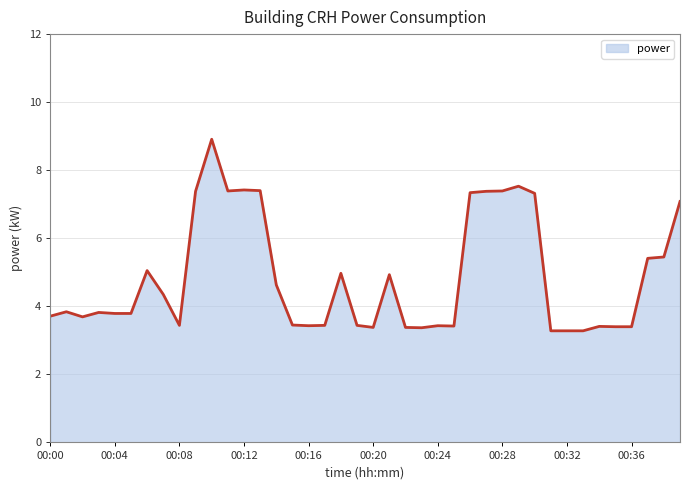

What is the minimum value shown in the chart?

3.3